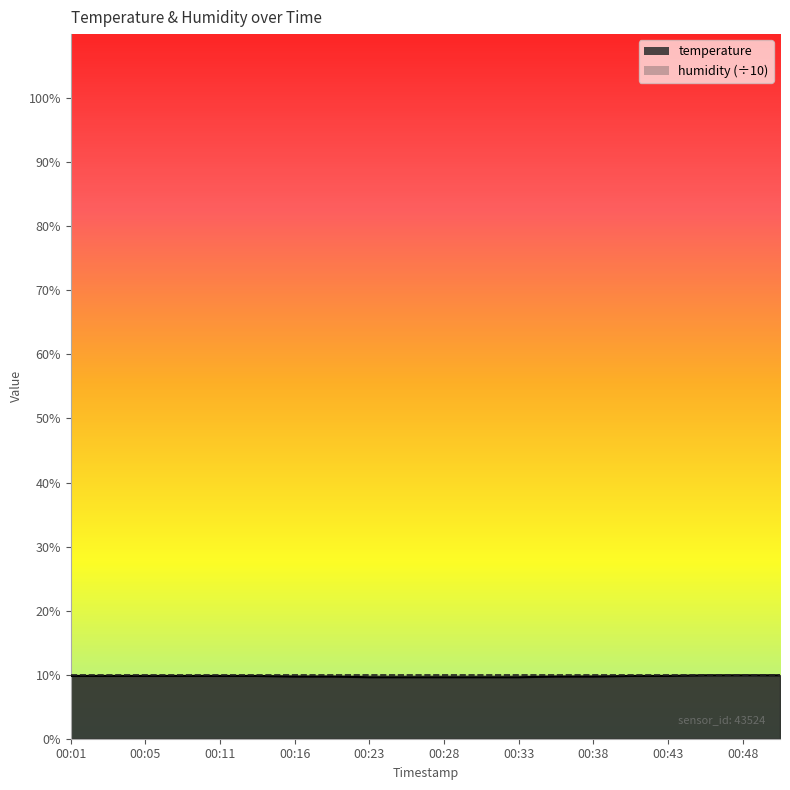

List the labels in order of value, largest first.

00:45, 00:48, 00:50, 00:01, 00:03, 00:05, 00:08, 00:11, 00:13, 00:40, 00:43, 00:16, 00:18, 00:36, 00:38, 00:23, 00:26, 00:28, 00:31, 00:33